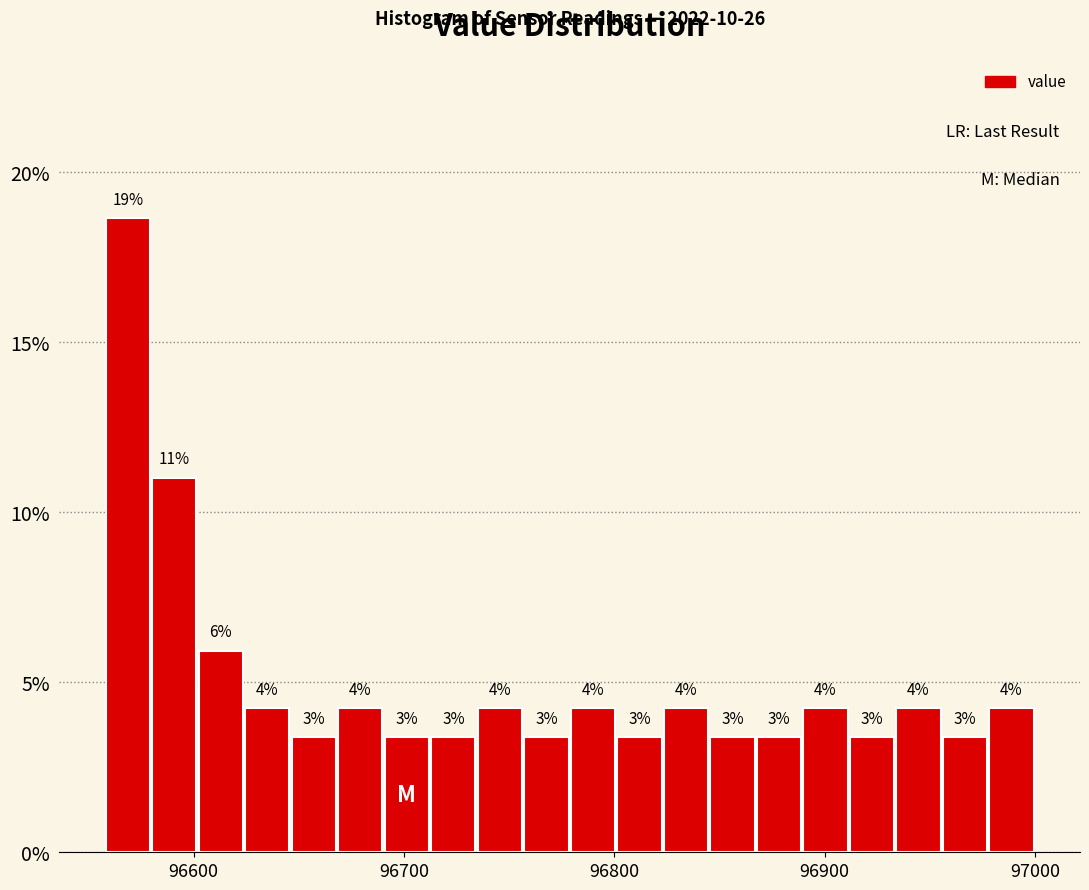

Read against the x-axis, roughly where is the centre of the tallest bar?

96570